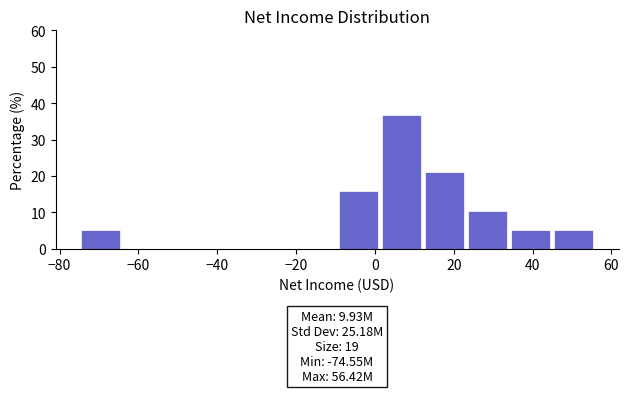

Over which range of the x-axis is the bar tallest?

2 to 12